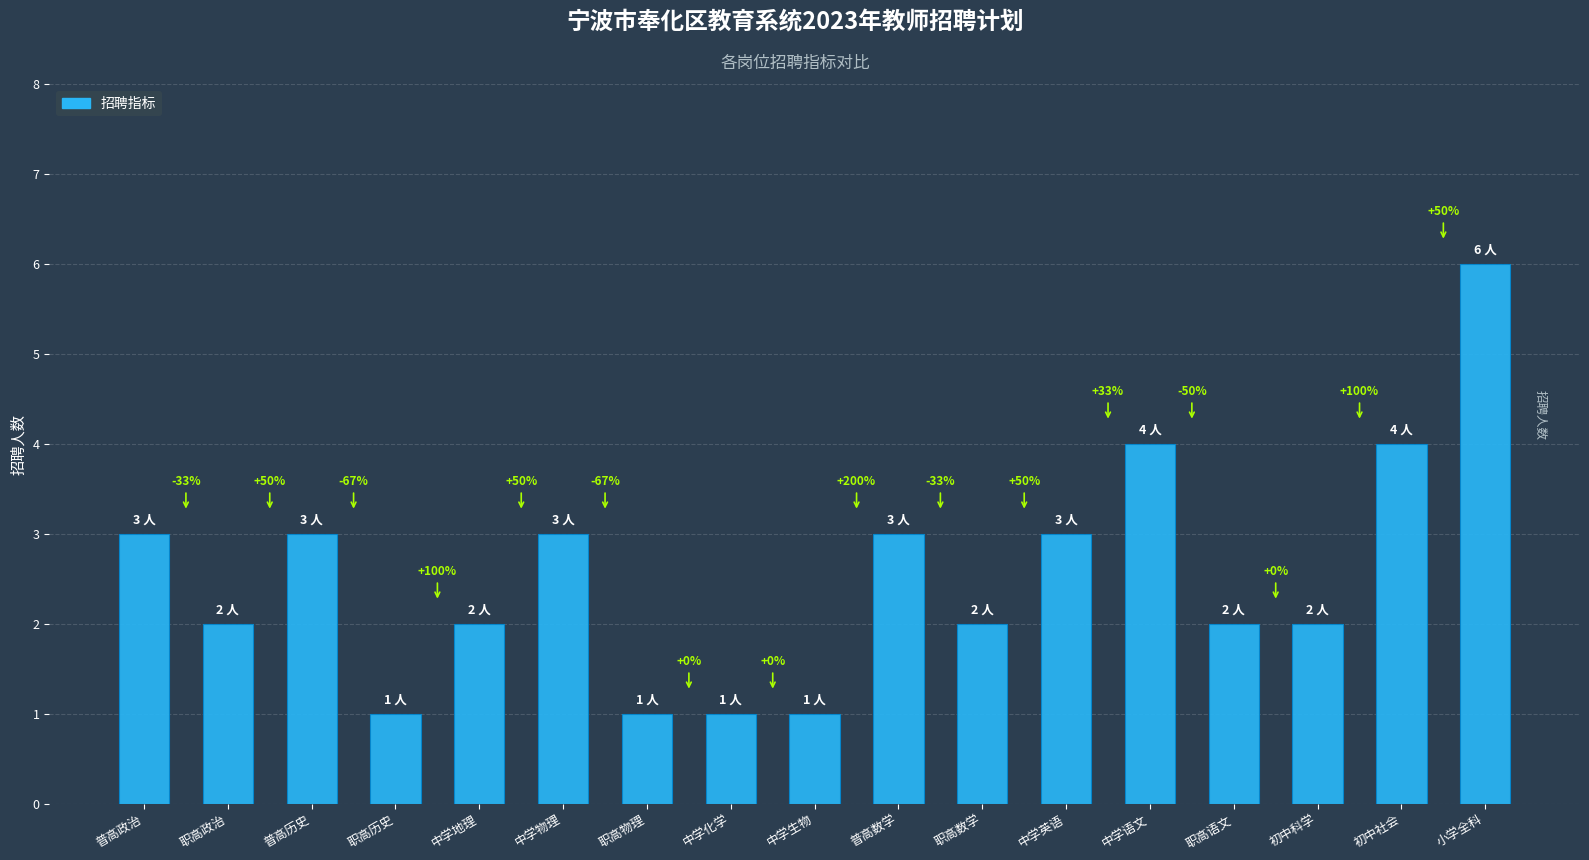

List the labels in order of value, smallest first.

职高历史, 职高物理, 中学化学, 中学生物, 职高政治, 中学地理, 职高数学, 职高语文, 初中科学, 普高政治, 普高历史, 中学物理, 普高数学, 中学英语, 中学语文, 初中社会, 小学全科